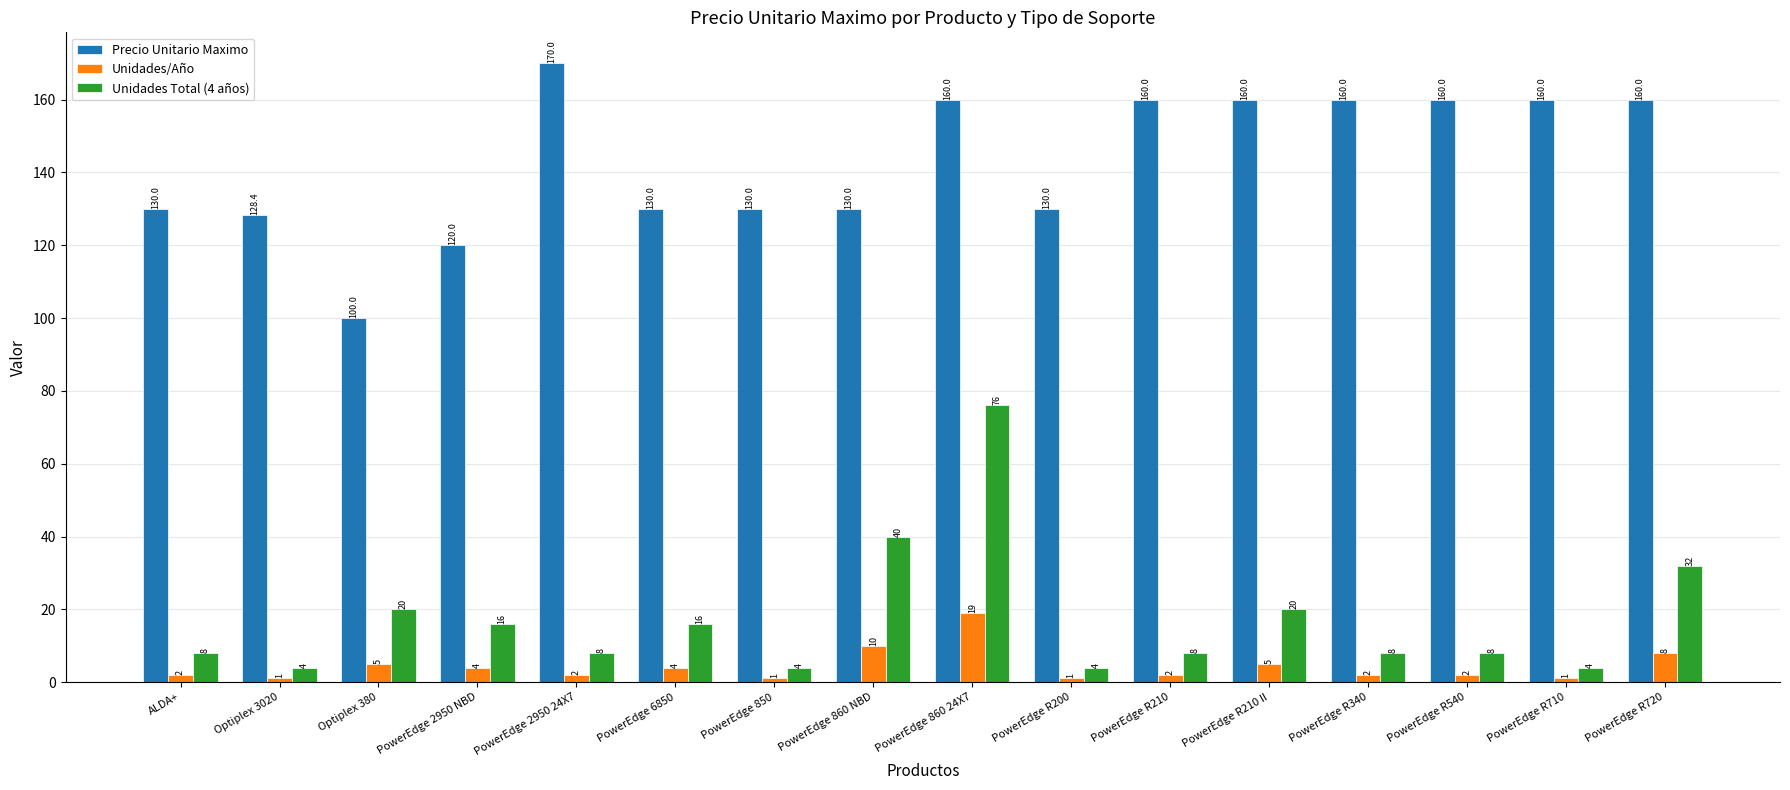

How many data points in Unidades/Año are less than 2?

4